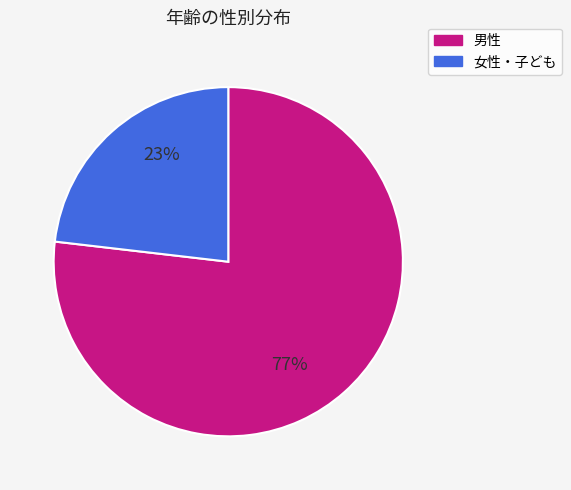

How many slices are in this pie chart?

2